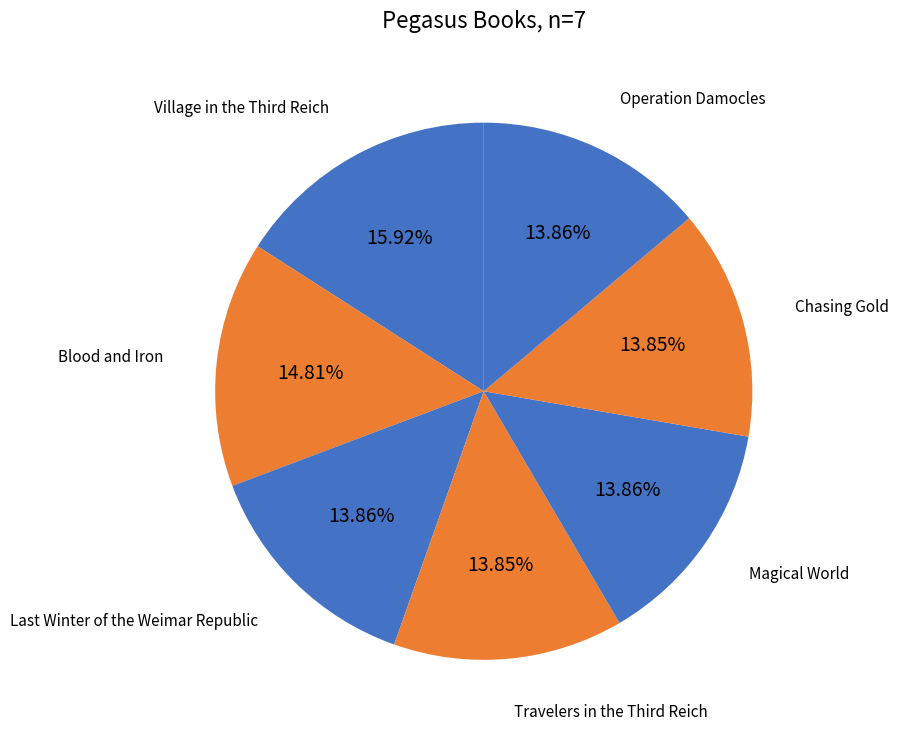

Does any single category account for the majority?

No